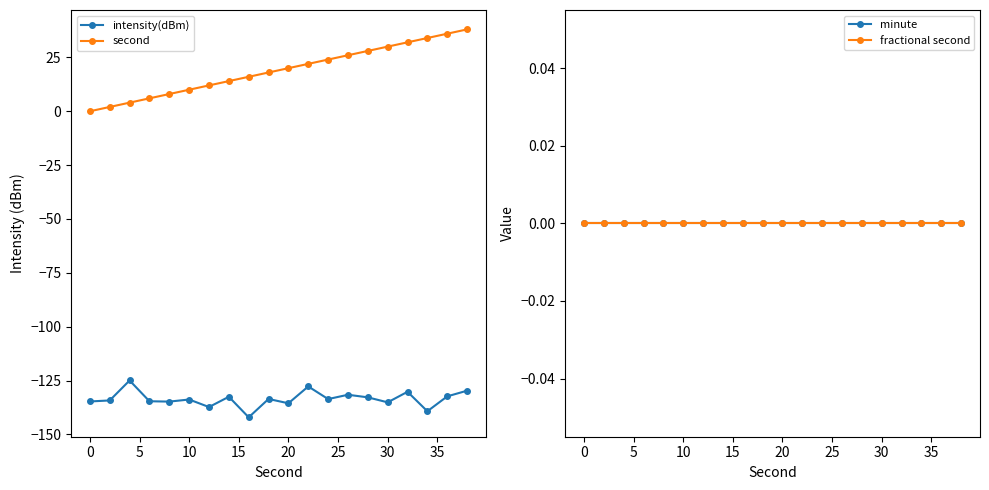

True or false: second and minute intersect in this chart.

False